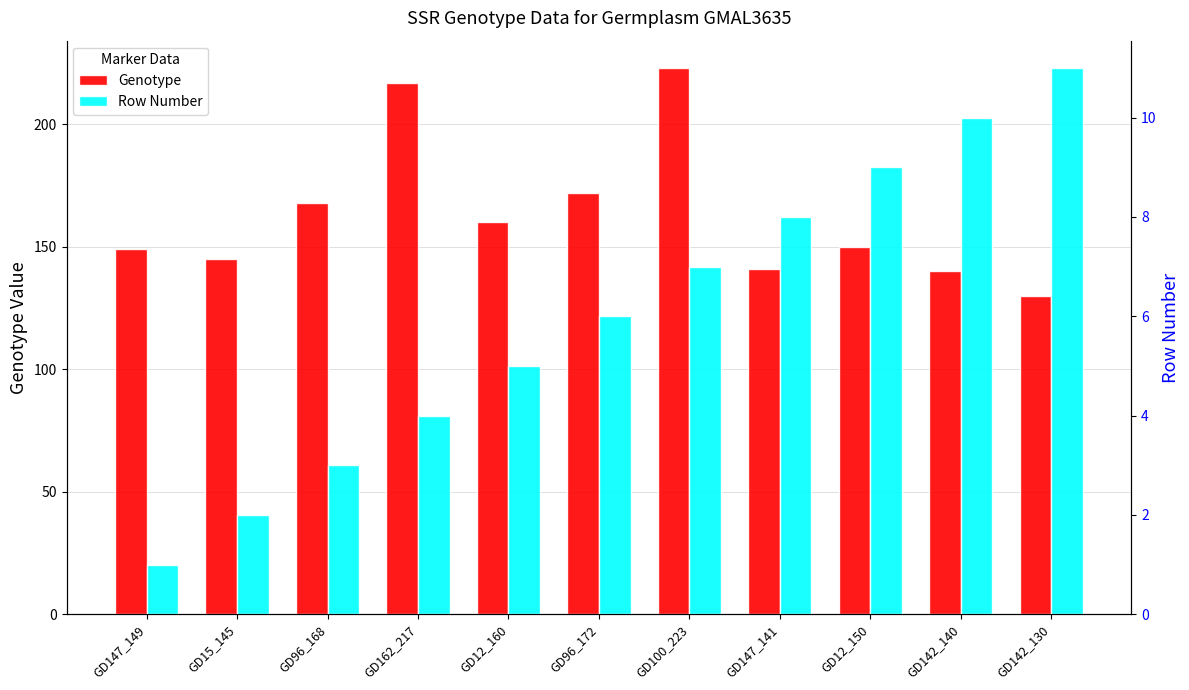

Which series has the largest range (max minus min)?

Genotype